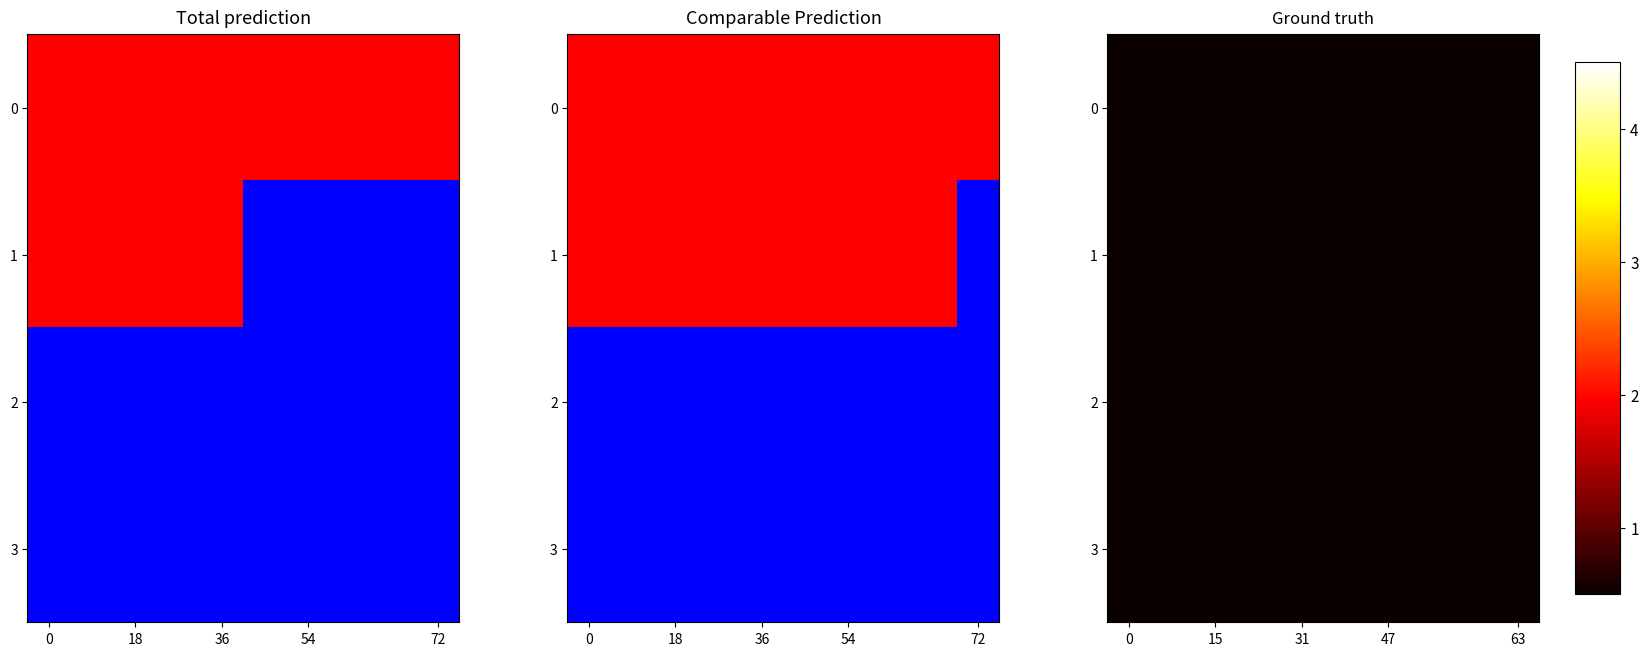

At 63, list the series in order from largest to smallest.

0, 1, 2, 3